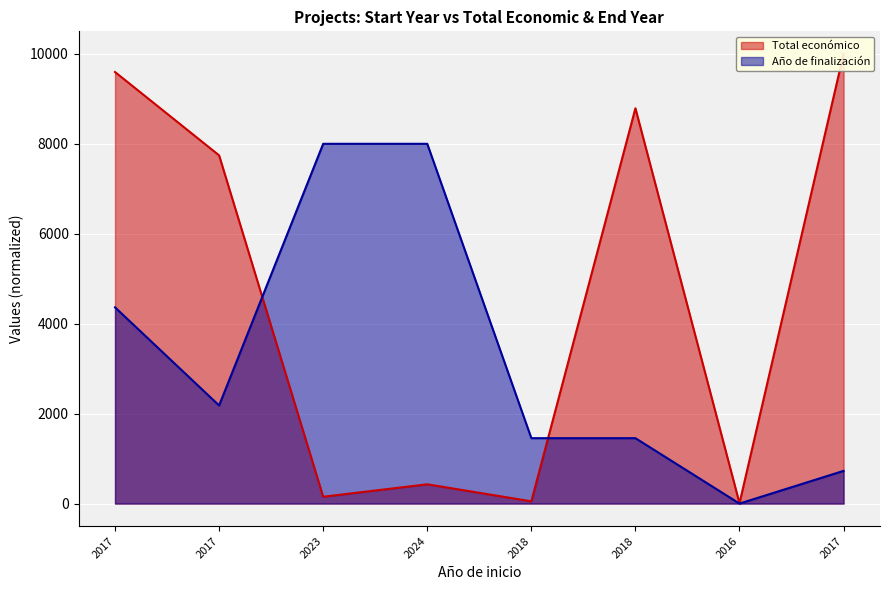

Does the chart display data point markers on the line(s)?

No